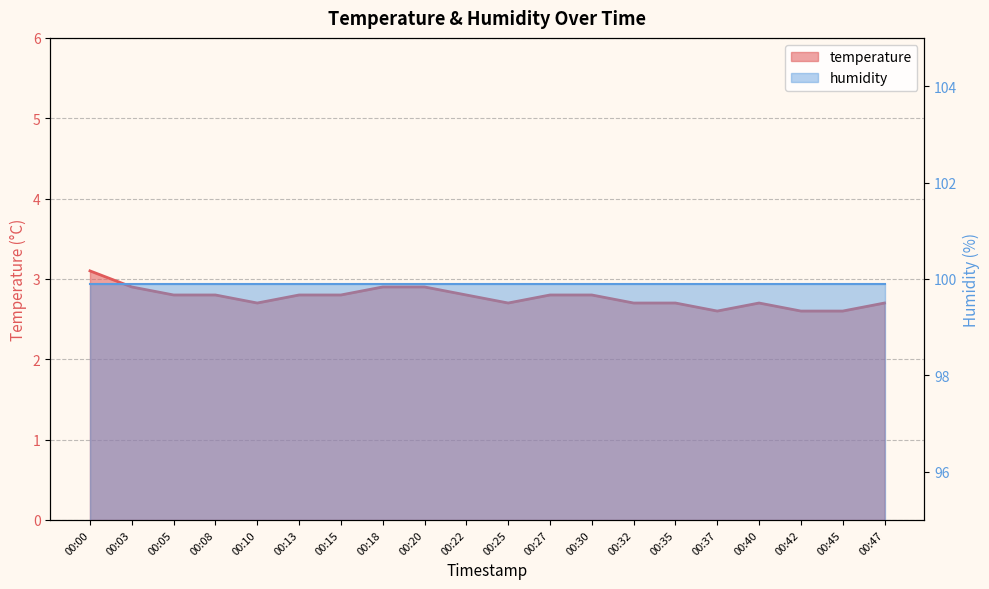

Does the chart have visible grid lines?

Yes